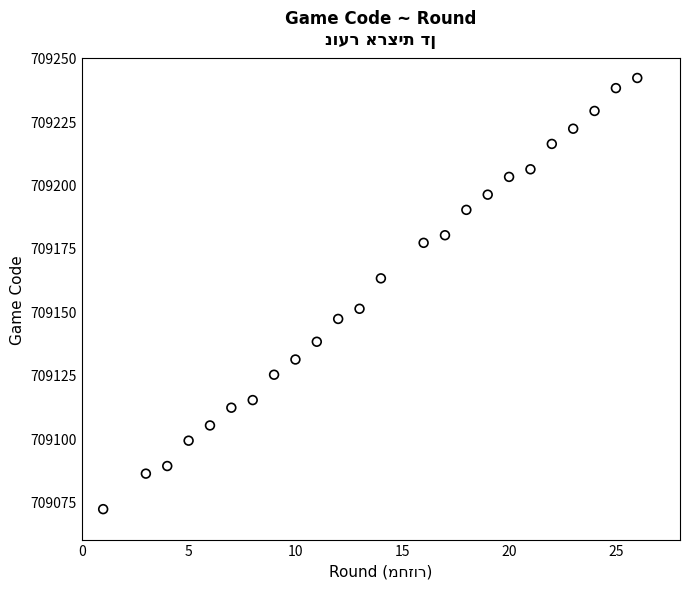

What is the range of X values (max minus min)?

25